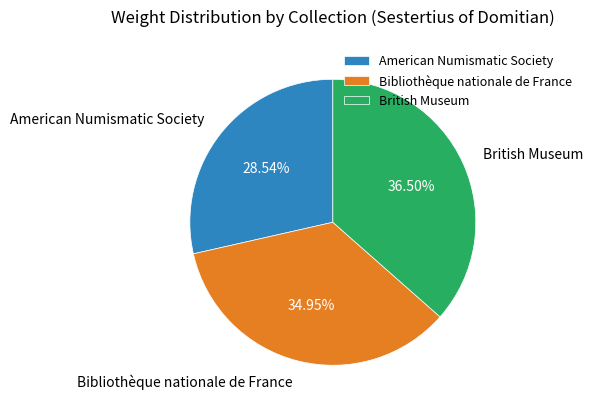

Which category has the smallest portion of the pie?

American Numismatic Society